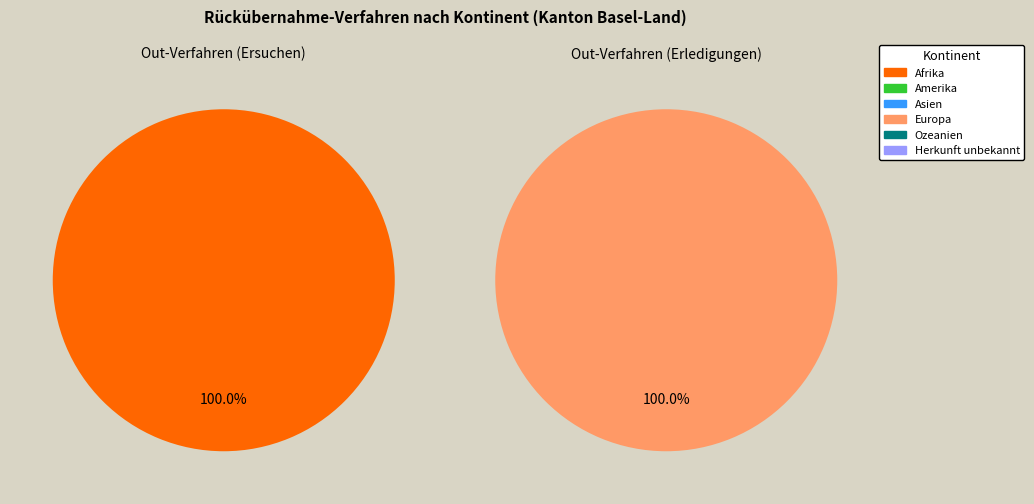

Does any single category account for the majority?

Yes